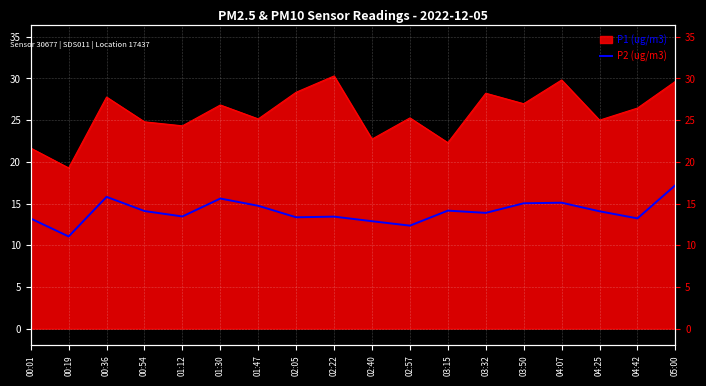

At which label is the value closest to 14?

04:25